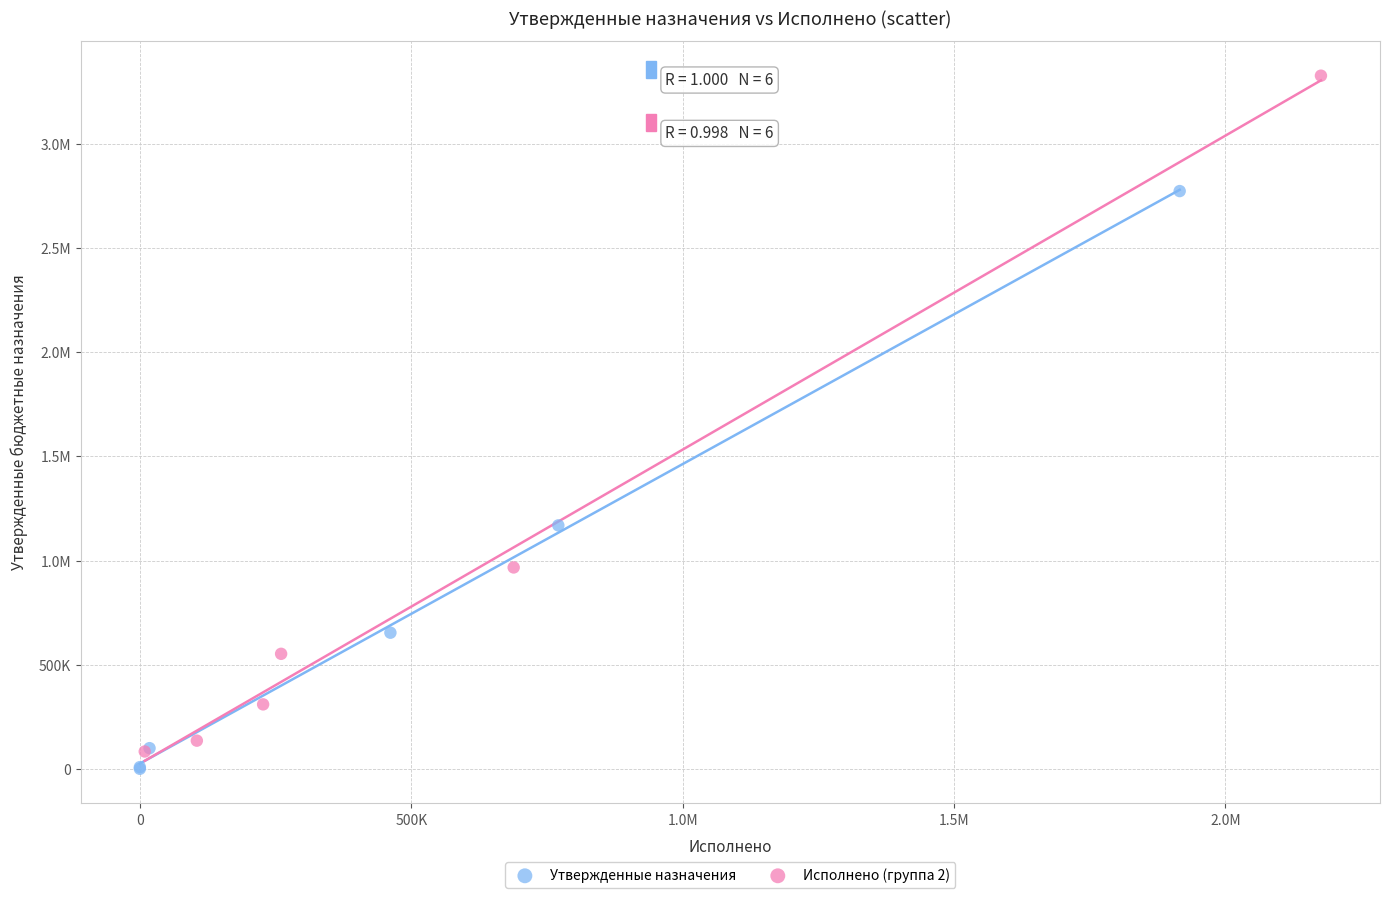

What are all the series names shown in the legend?

Утвержденные назначения, Исполнено (группа 2)